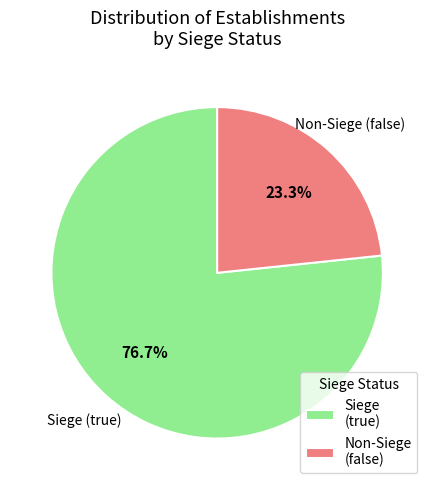

Is Siege (true) the majority of the pie?

Yes